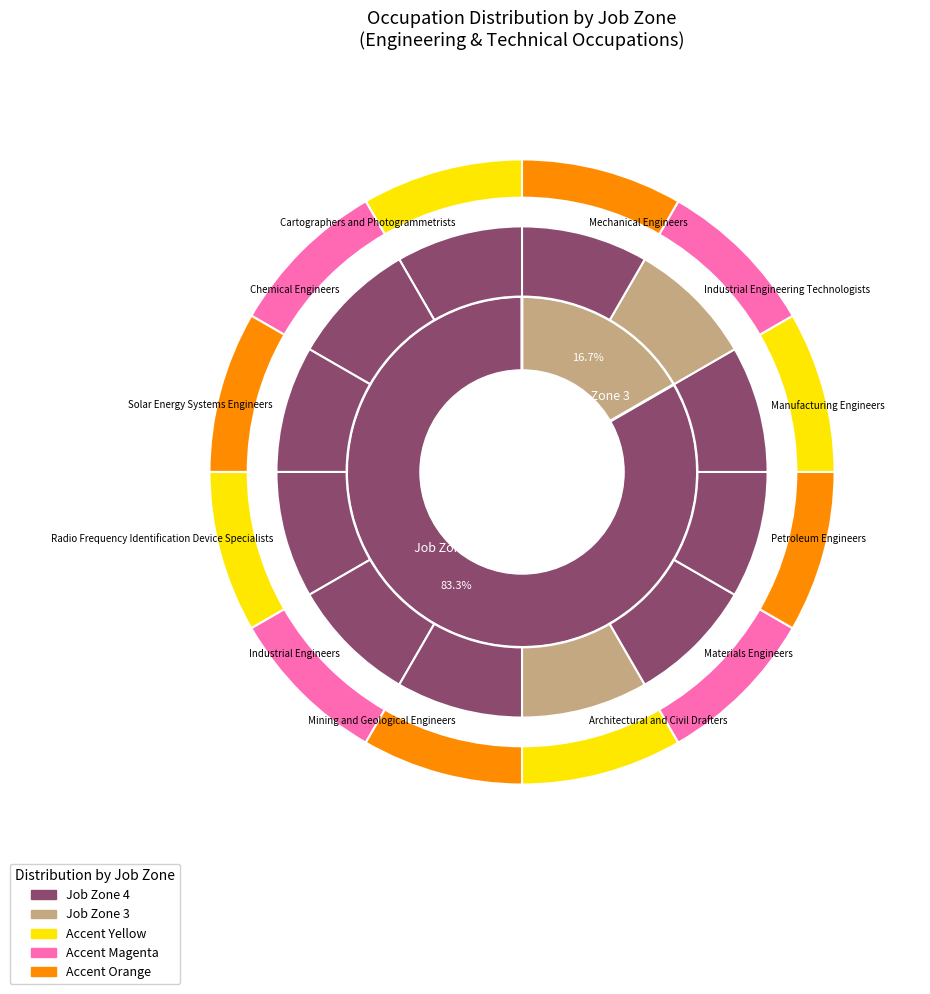

Is Radio Frequency Identification Device Specialists the majority of the pie?

No